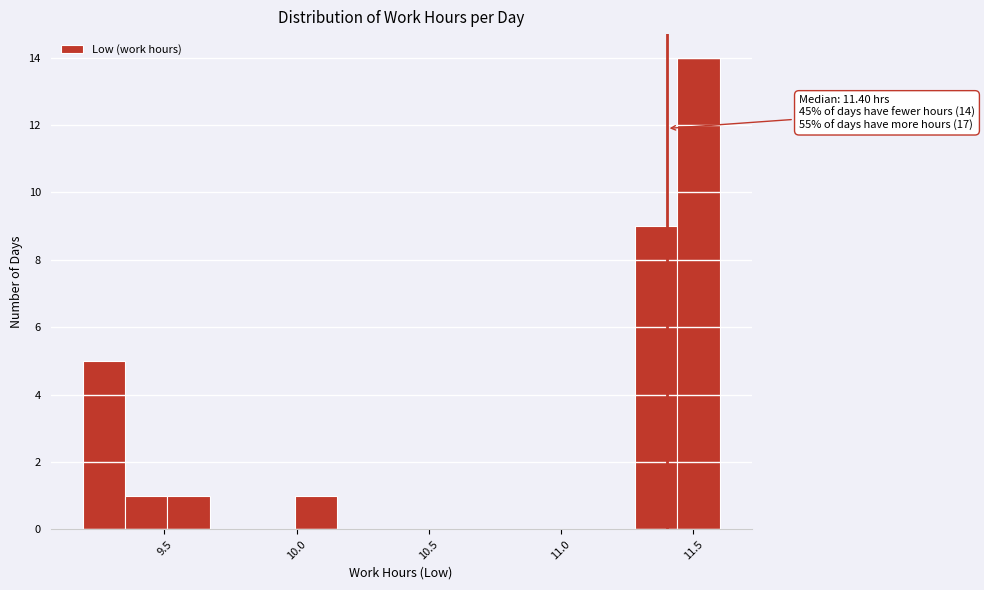

Around what value on the x-axis is the tallest bar? Give the approximate position of its centre, as read against the axis.

11.50